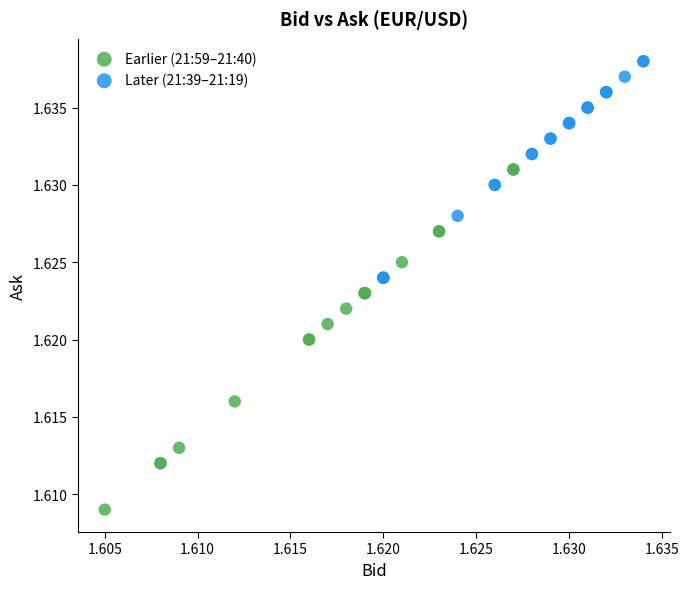

What are all the series names shown in the legend?

Earlier (21:59–21:40), Later (21:39–21:19)